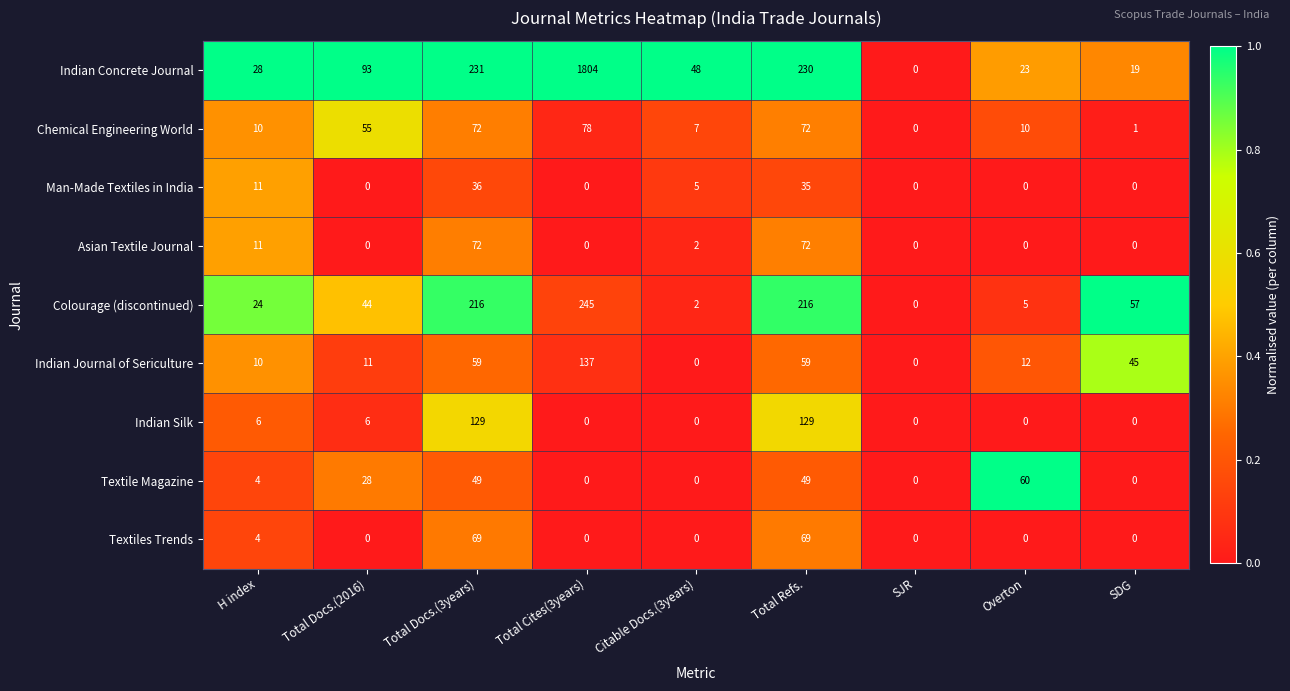

What is the total value across all series at Citable Docs.(3years)?

64